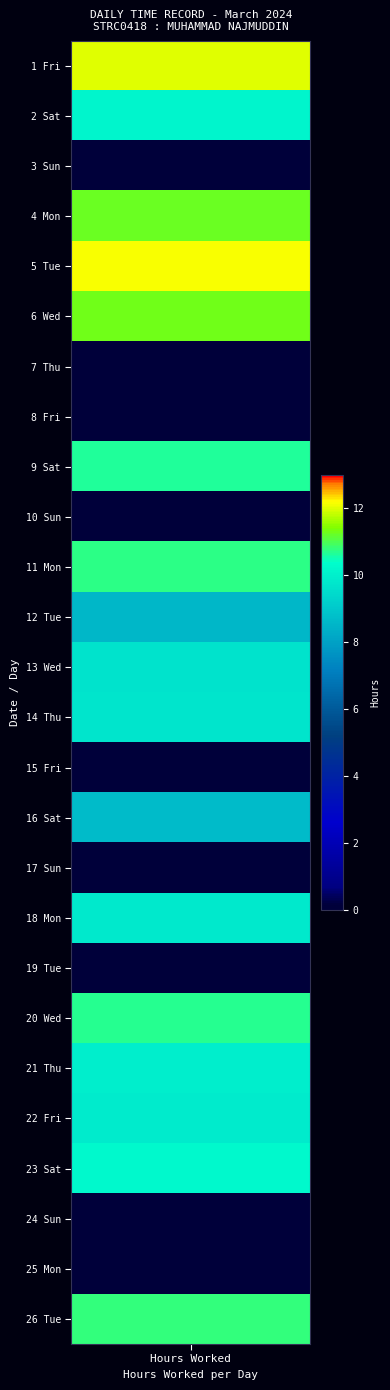

Rank the categories by value from lowest to highest.

3_Sun, 7_Thu, 8_Fri, 10_Sun, 15_Fri, 17_Sun, 19_Tue, 24_Sun, 25_Mon, 12_Tue, 16_Sat, 13_Wed, 14_Thu, 18_Mon, 22_Fri, 21_Thu, 2_Sat, 23_Sat, 9_Sat, 20_Wed, 11_Mon, 26_Tue, 4_Mon, 6_Wed, 1_Fri, 5_Tue